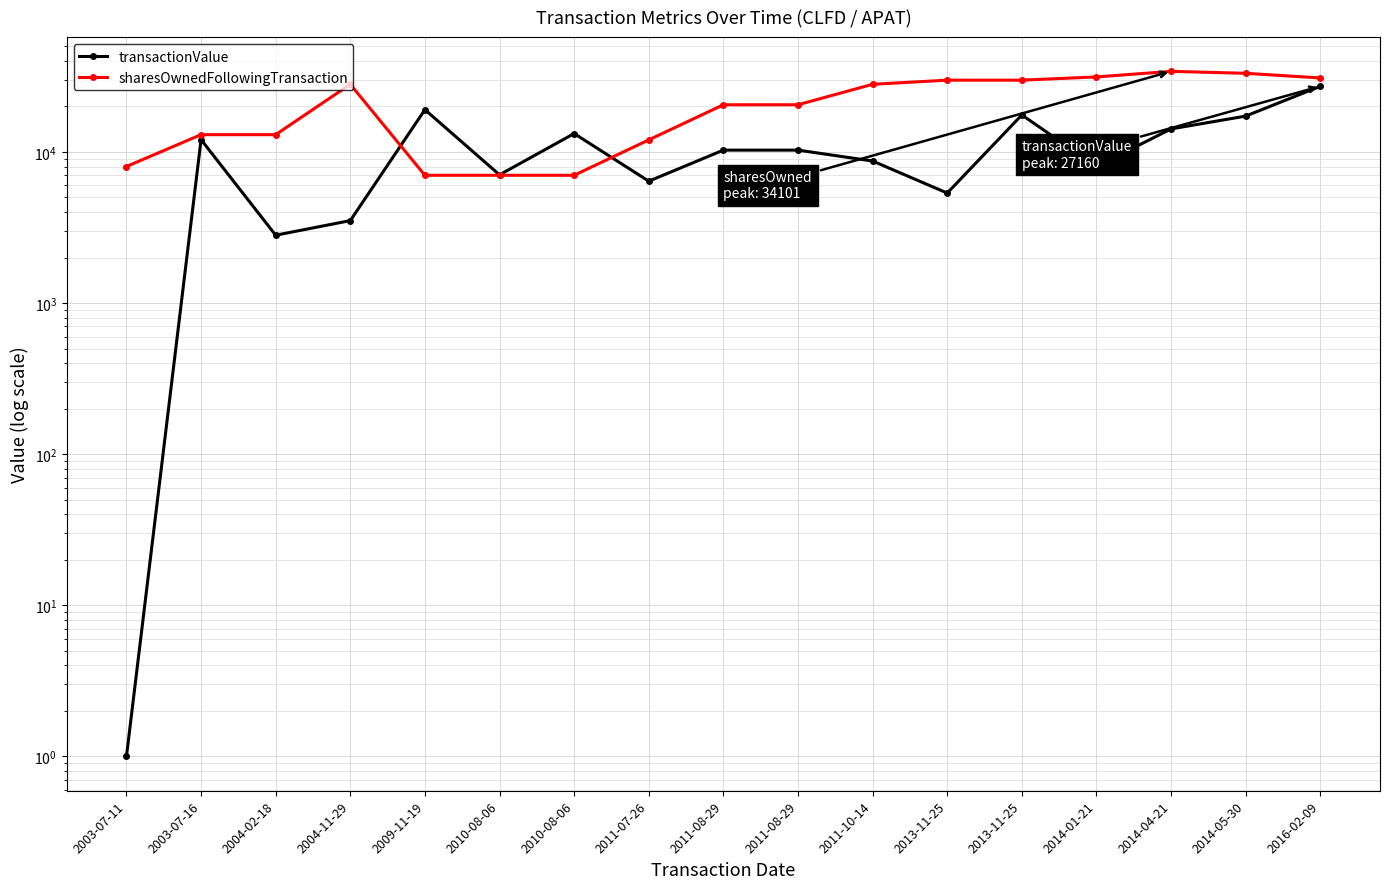

True or false: transactionValue has more than 1 interior local peaks.

True